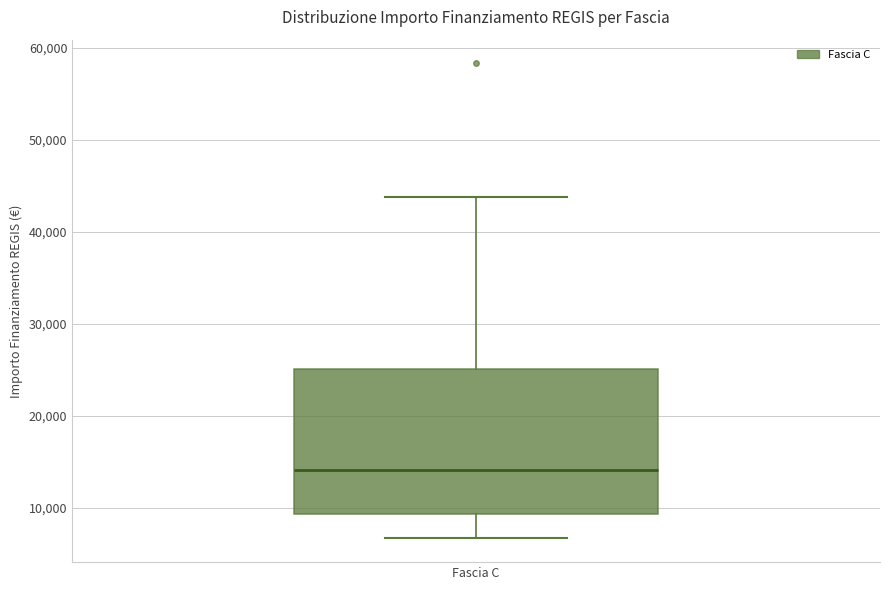

Where does the median line of the box for Fascia C sit on the y-axis? The values are not printed on the chart, so give them approximately, as read against the axis.

14000